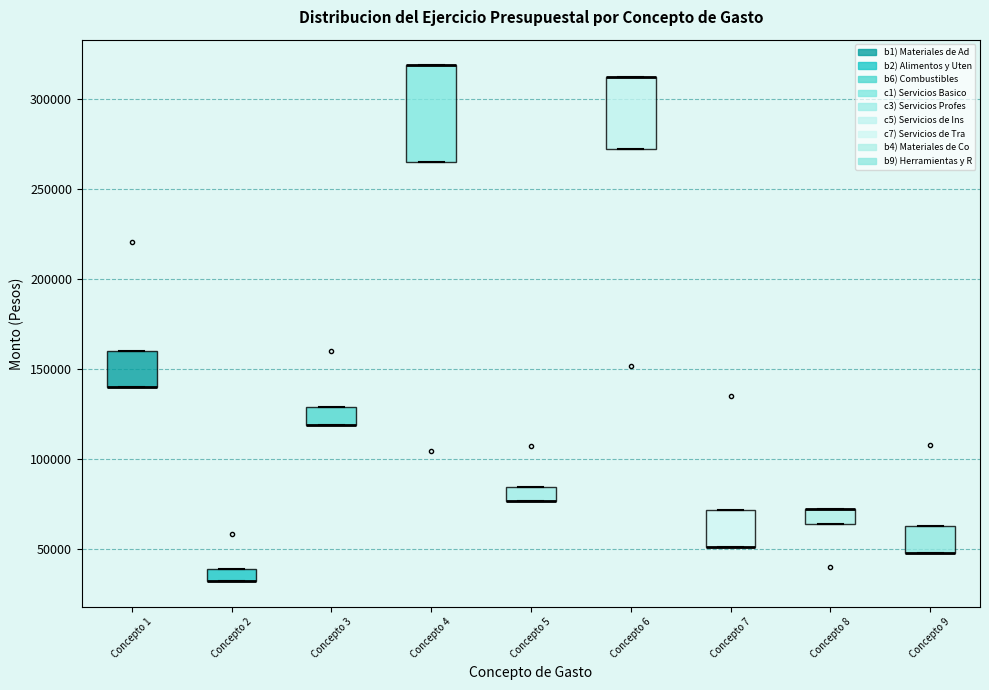

Where is the lower edge of the box for Concepto 5 on the y-axis? The values are not printed on the chart, so give them approximately, as read against the axis.

75000